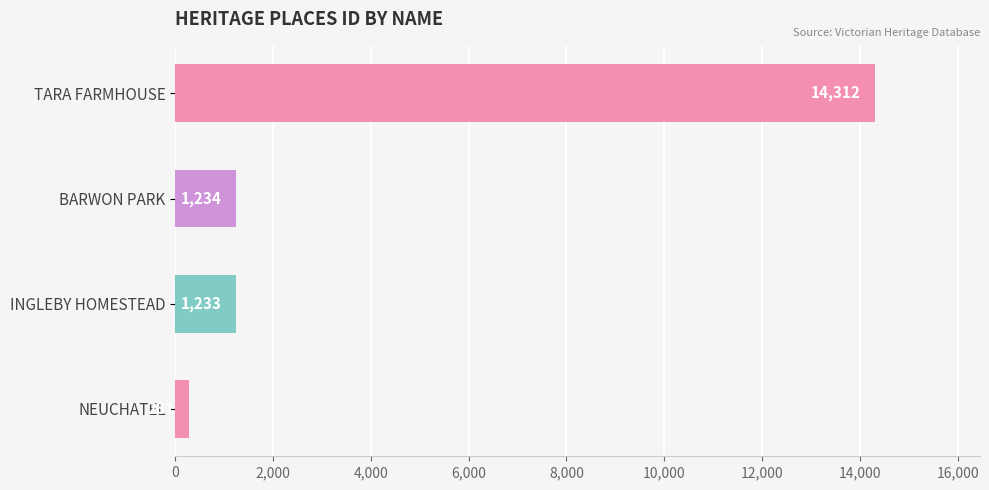

The value at TARA FARMHOUSE is 23922. True or false?

False